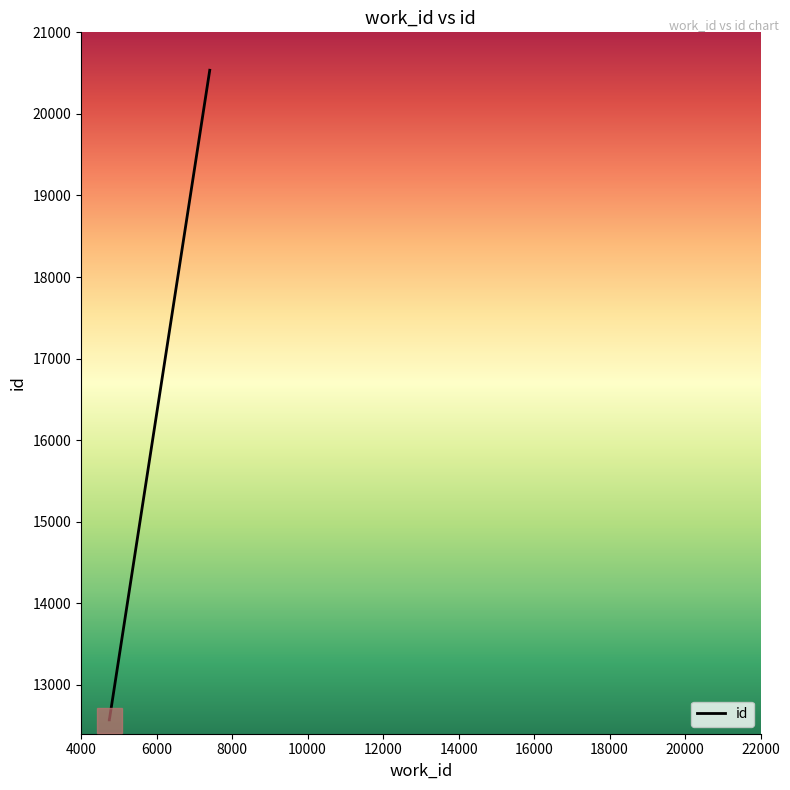

Which label corresponds to the smallest value in the chart?

4748